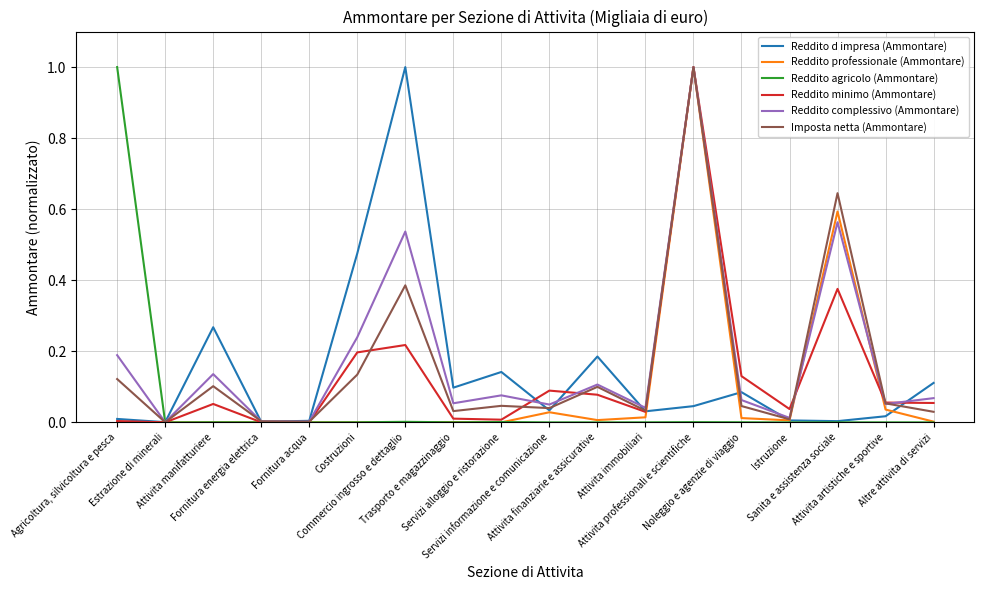

What is the highest value of the Reddito agricolo (Ammontare) series?

1.0